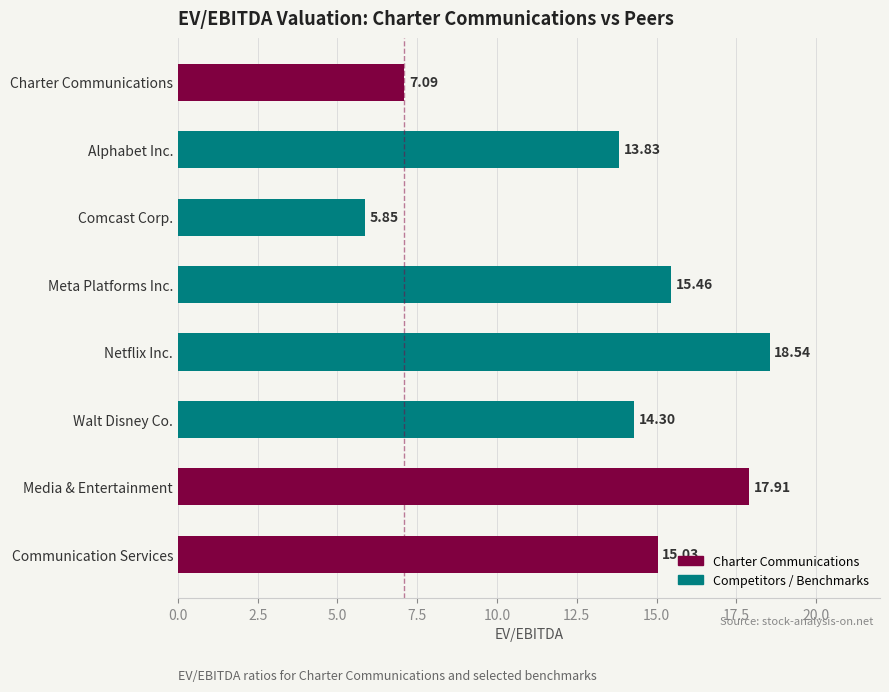

What is the label of the 5th bar from the top?

Netflix Inc.